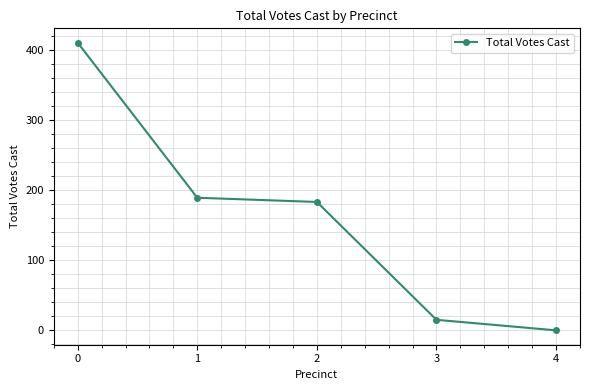

Reading left to right, what are all the values shown in this chart?

0=410	1=189	2=183	3=15	4=0